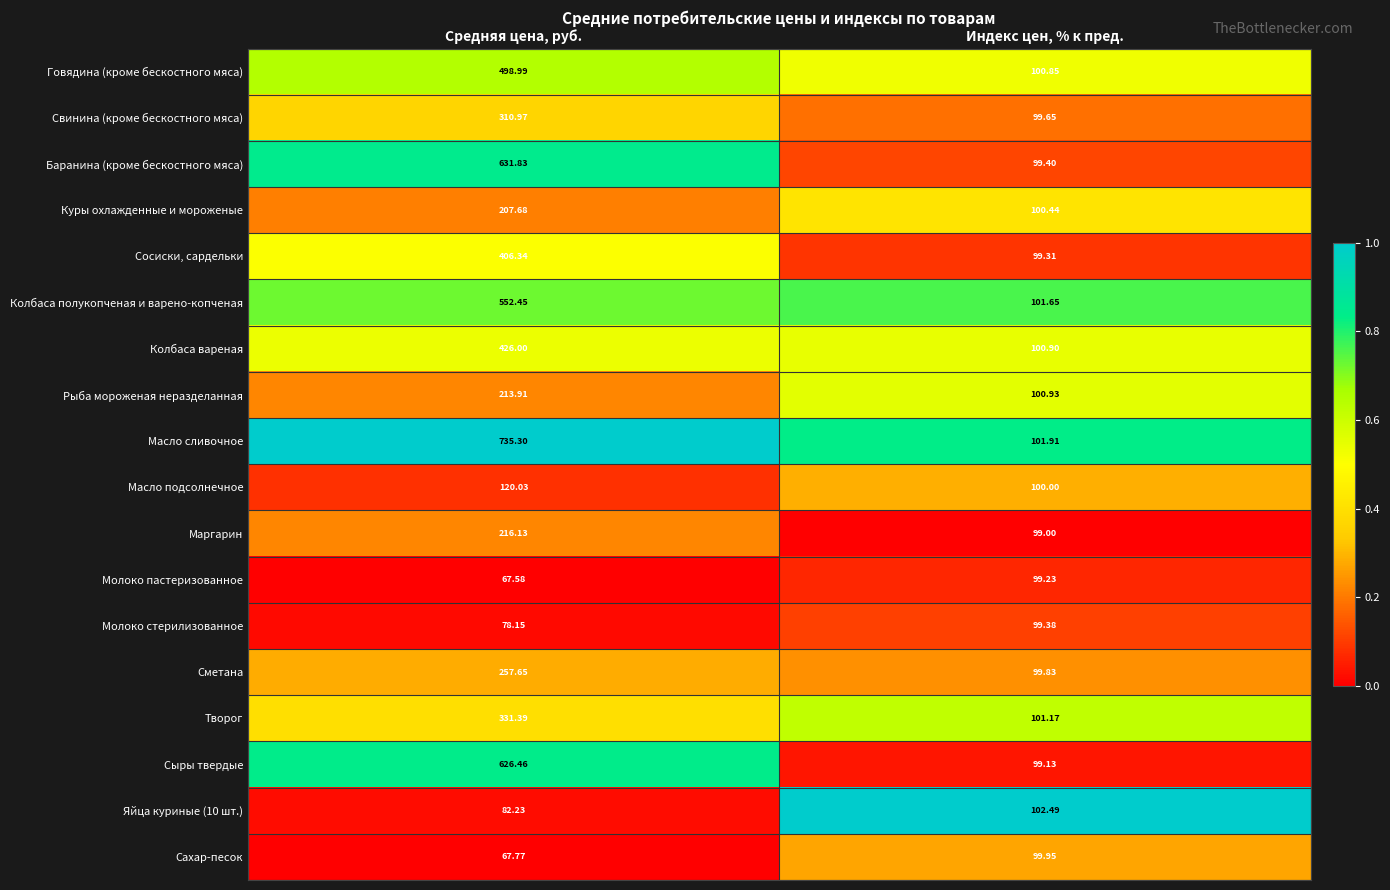

What is the spread (max minus min) of values at Средняя цена, руб.?

667.7